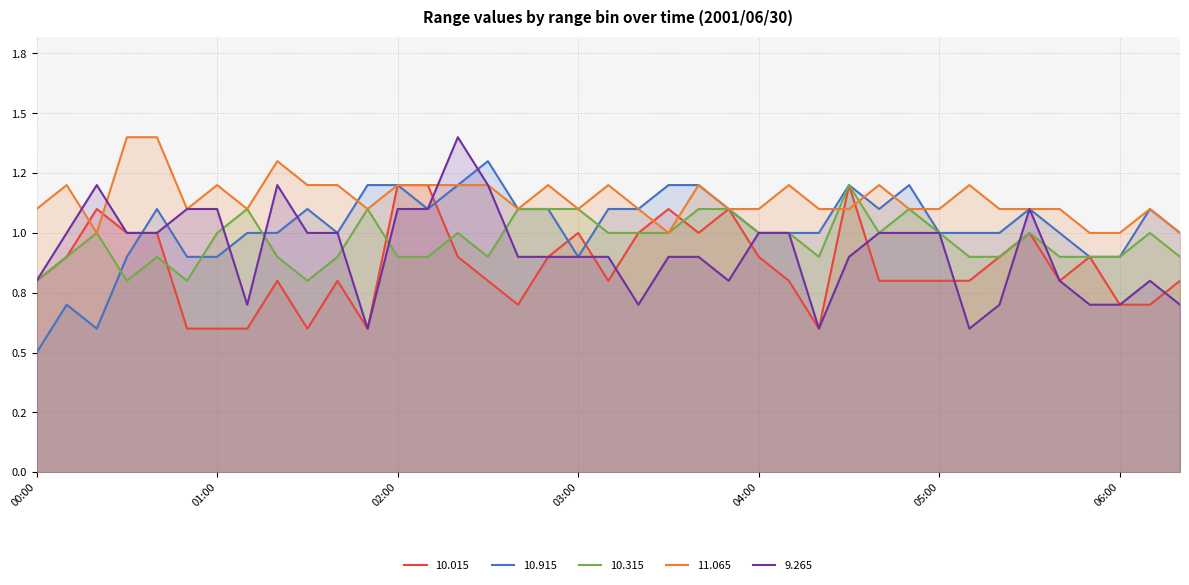

How many lines are shown in the chart?

5